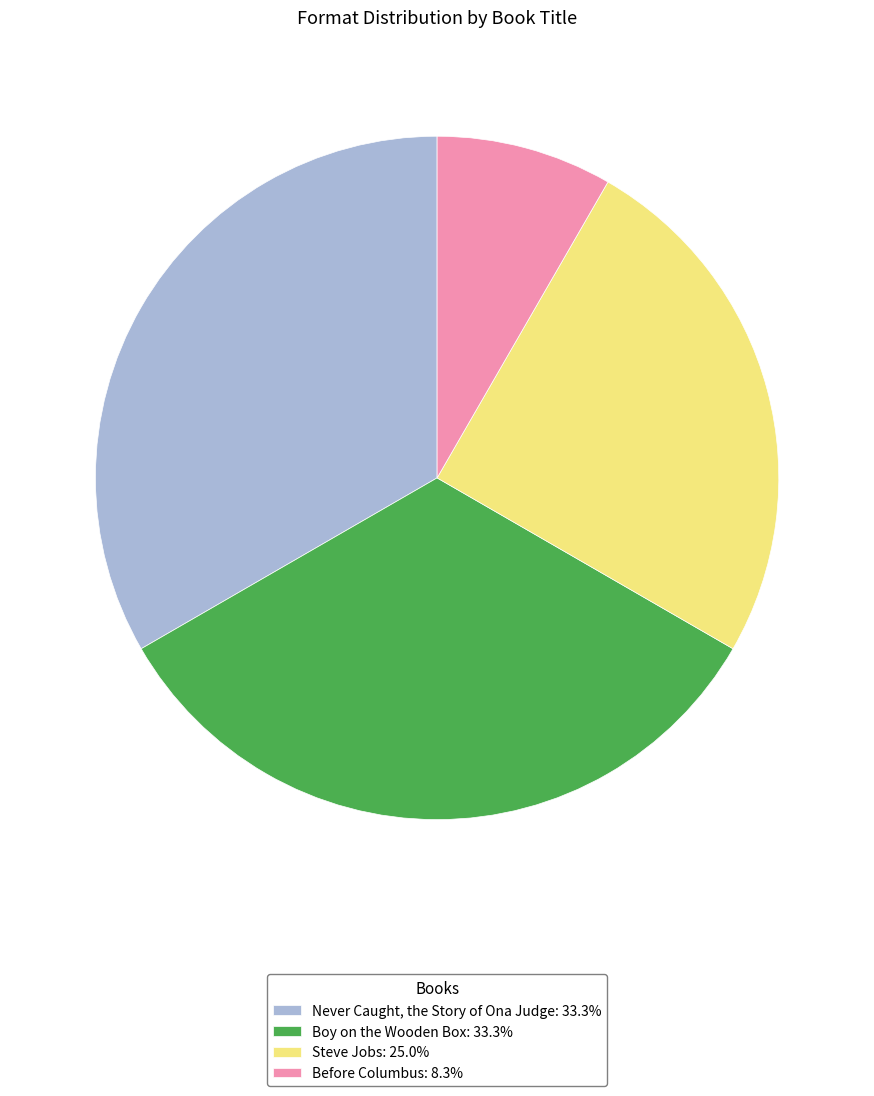

What is the smallest slice in the pie chart?

Before Columbus